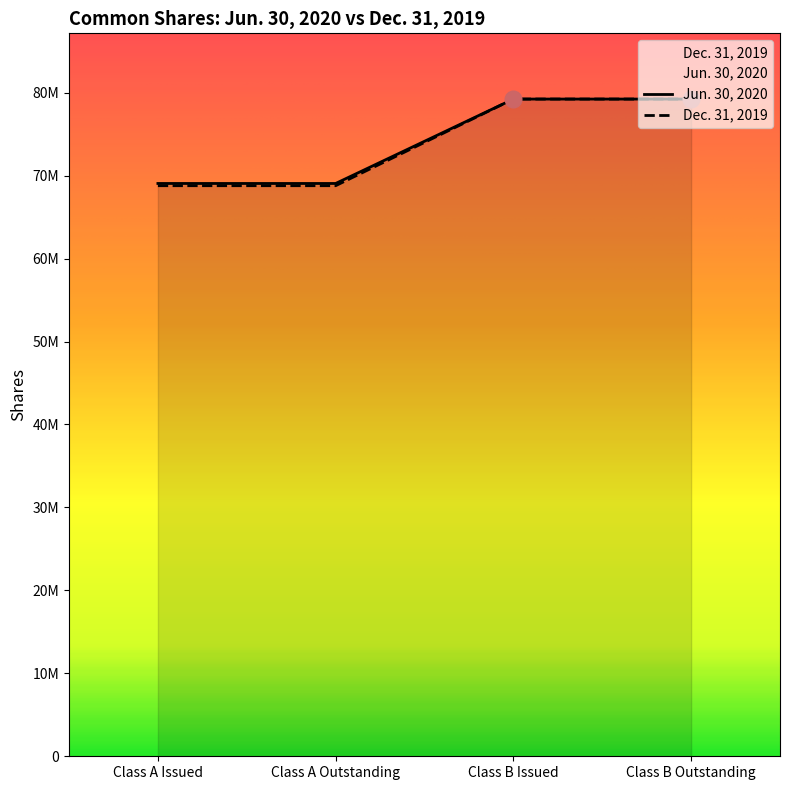

What are all the series names shown in the legend?

Jun. 30, 2020, Dec. 31, 2019